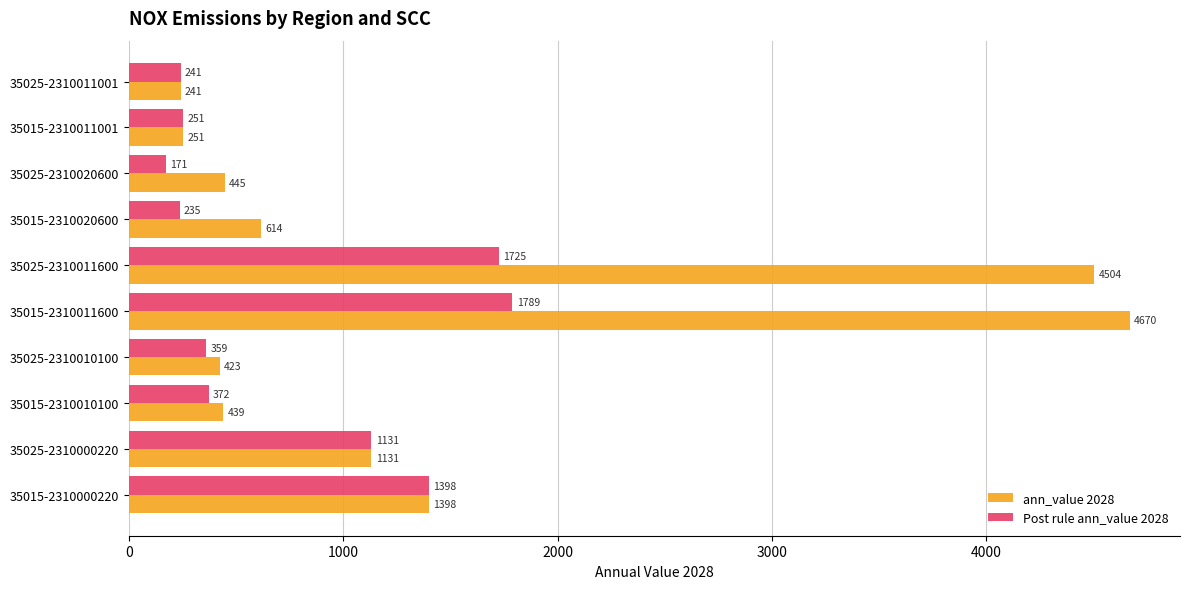

At which label does Post rule ann_value 2028 reach its minimum?

35025-2310020600